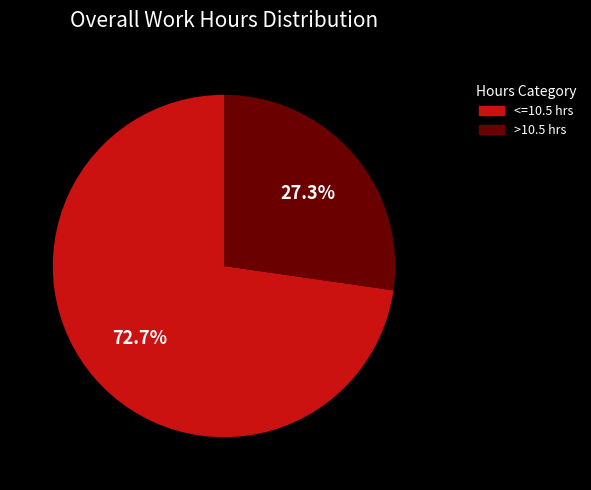

Which category has the biggest portion of the pie?

<=10.5 hrs